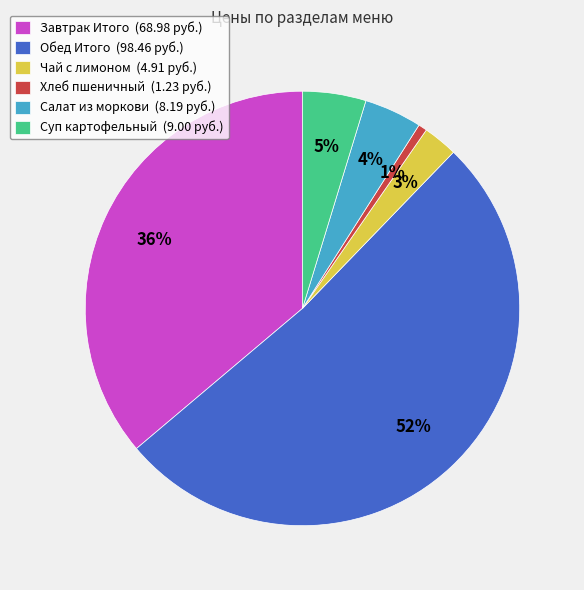

Is the sum of Суп картофельный (9.00 руб.) and Салат из моркови (8.19 руб.) greater than half?

No